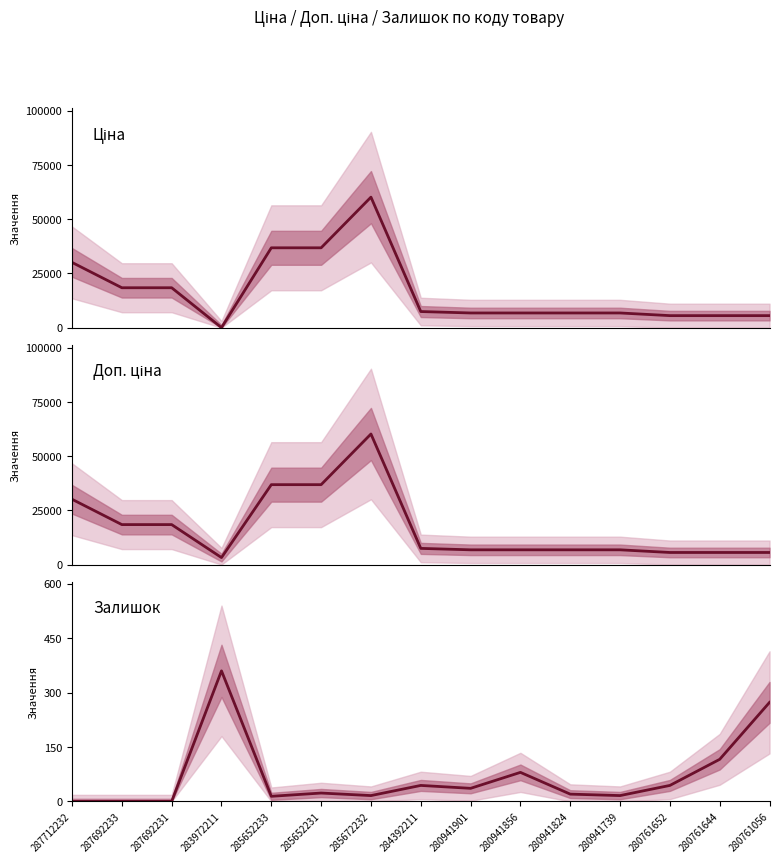

What is the difference between the maximum and minimum values in the Залишок series?

360.0